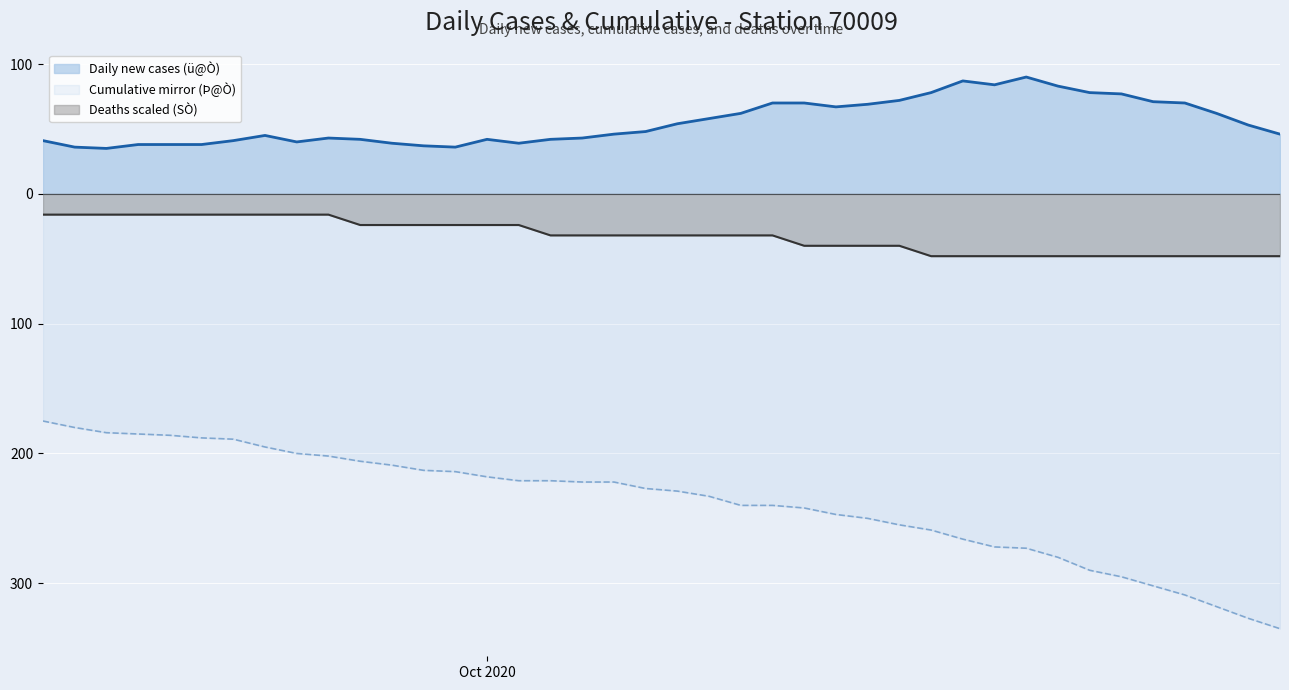

True or false: Cumulative (Þ@Ò) and Daily new cases (ü@Ò) cross at least once.

False